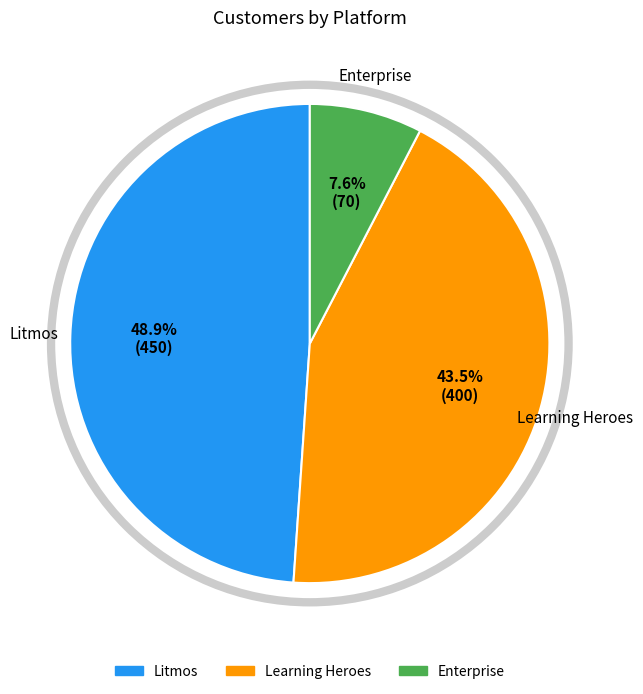

How many slices are in this pie chart?

3